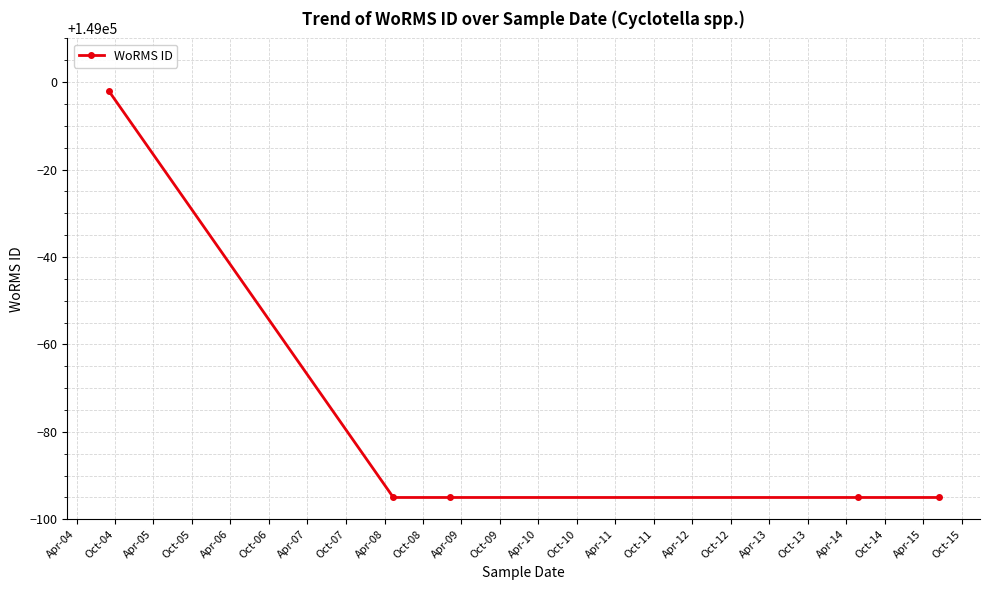

What is the value of the 5th point from the left?

148905